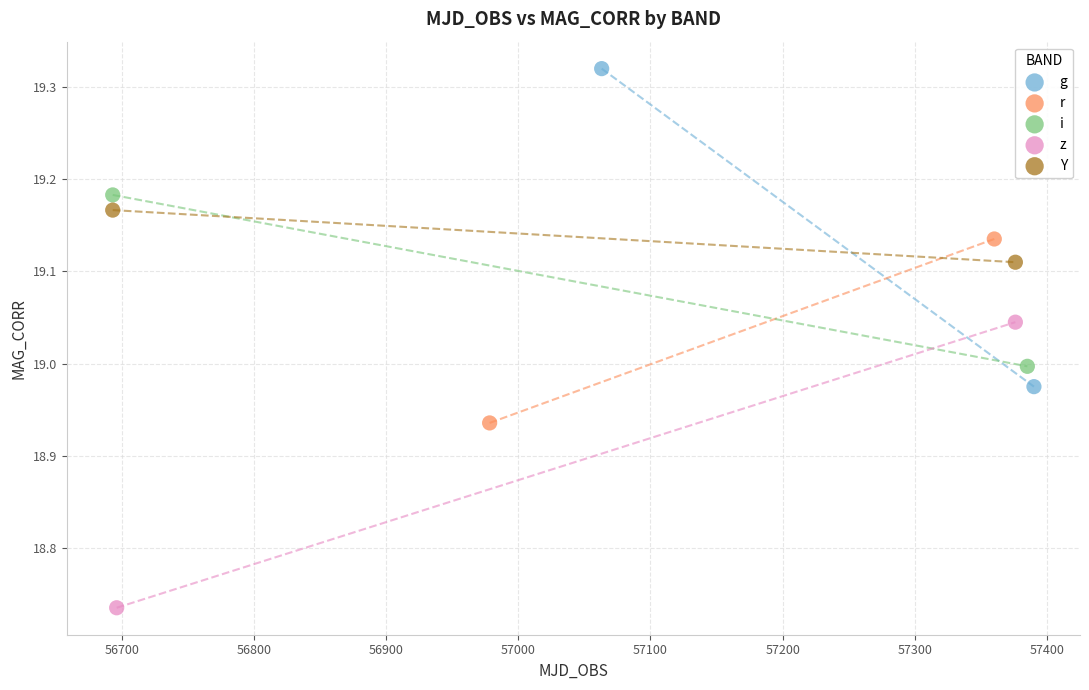

What are all the series names shown in the legend?

g, r, i, z, Y